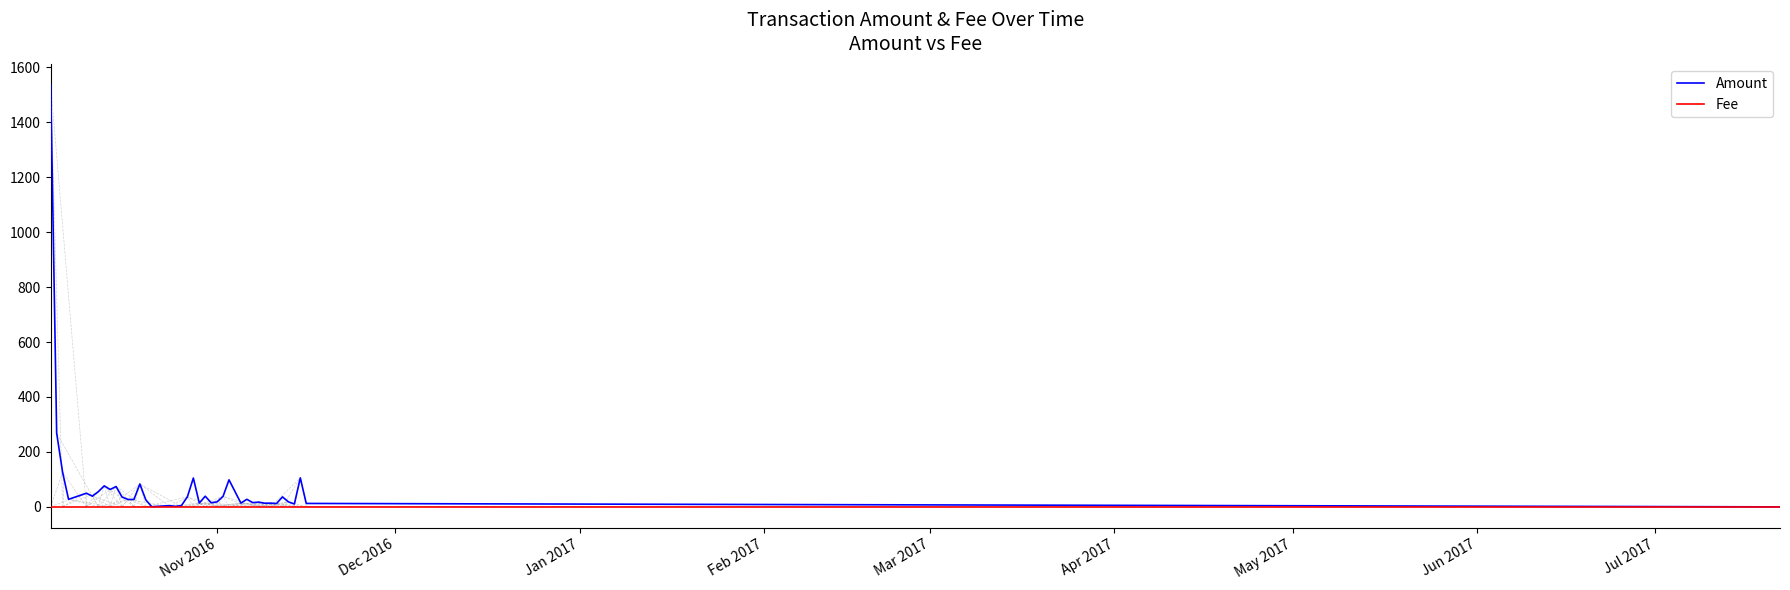

List the series in order of their overall mean, lowest first.

Fee, Amount